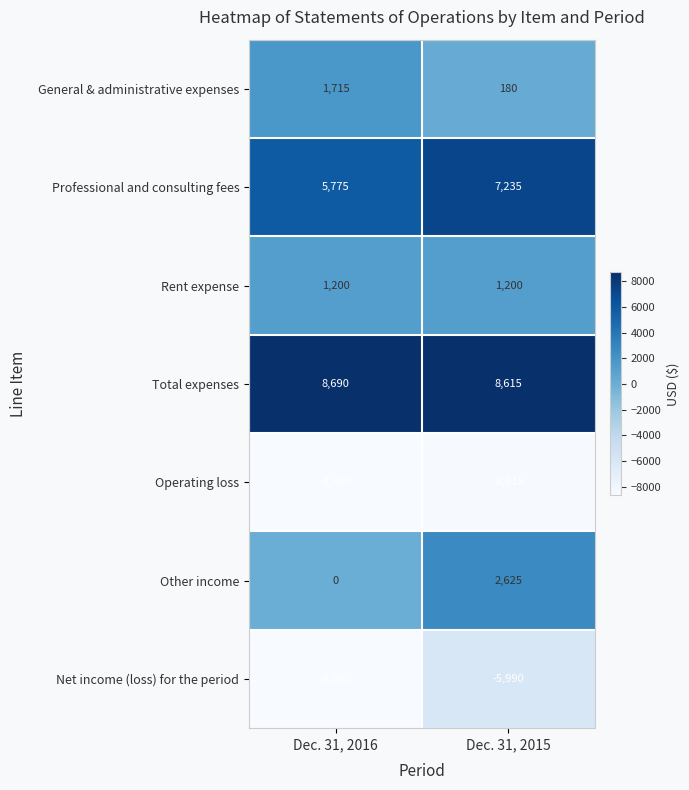

Reading right to left, extract all data points from this chart.

General & administrative expenses: 180	1715
Professional and consulting fees: 7235	5775
Rent expense: 1200	1200
Total expenses: 8615	8690
Operating loss: -8615	-8690
Other income: 2625	0
Net income (loss) for the period: -5990	-8690